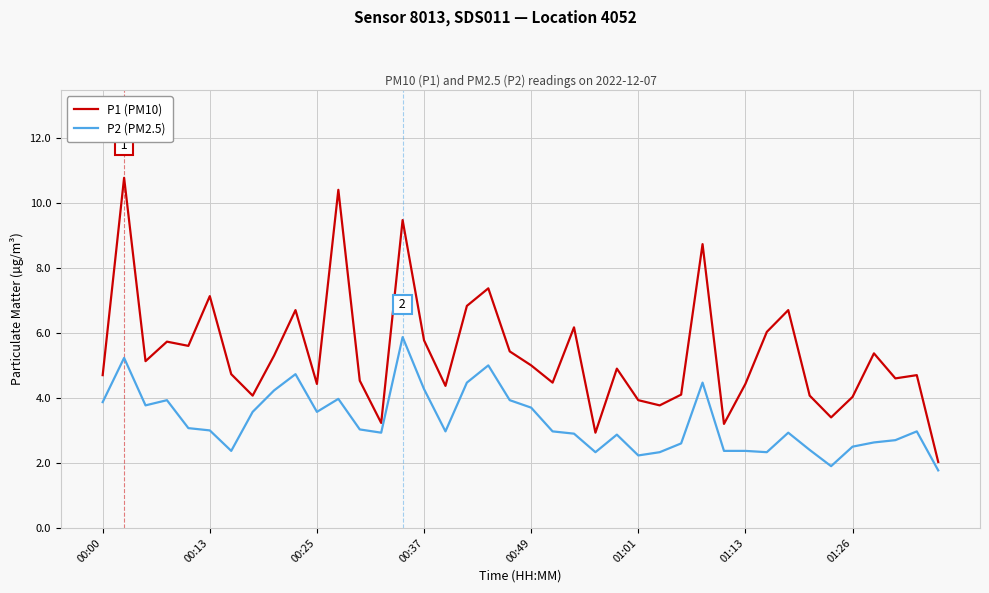

Rank the series by their average value, from lowest to highest.

P2 (PM2.5), P1 (PM10)